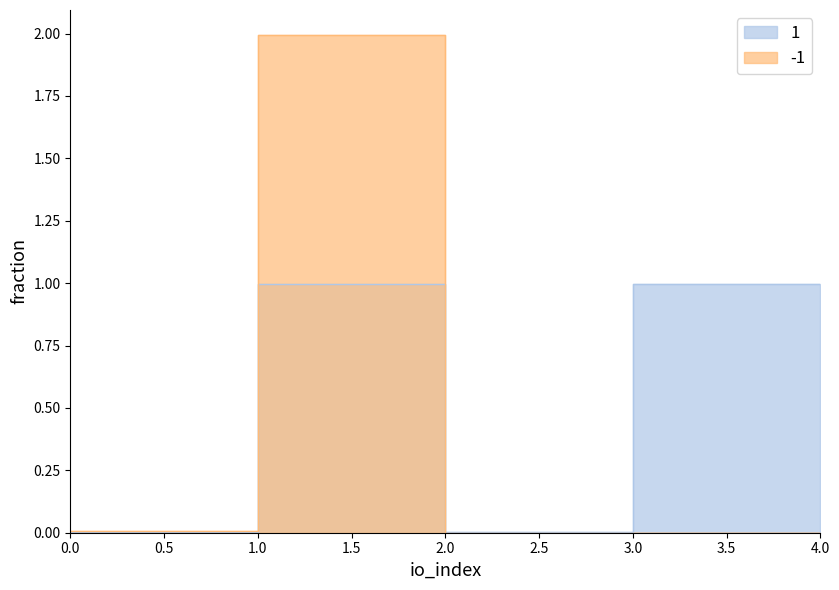

Count the number of data series in this chart.

2